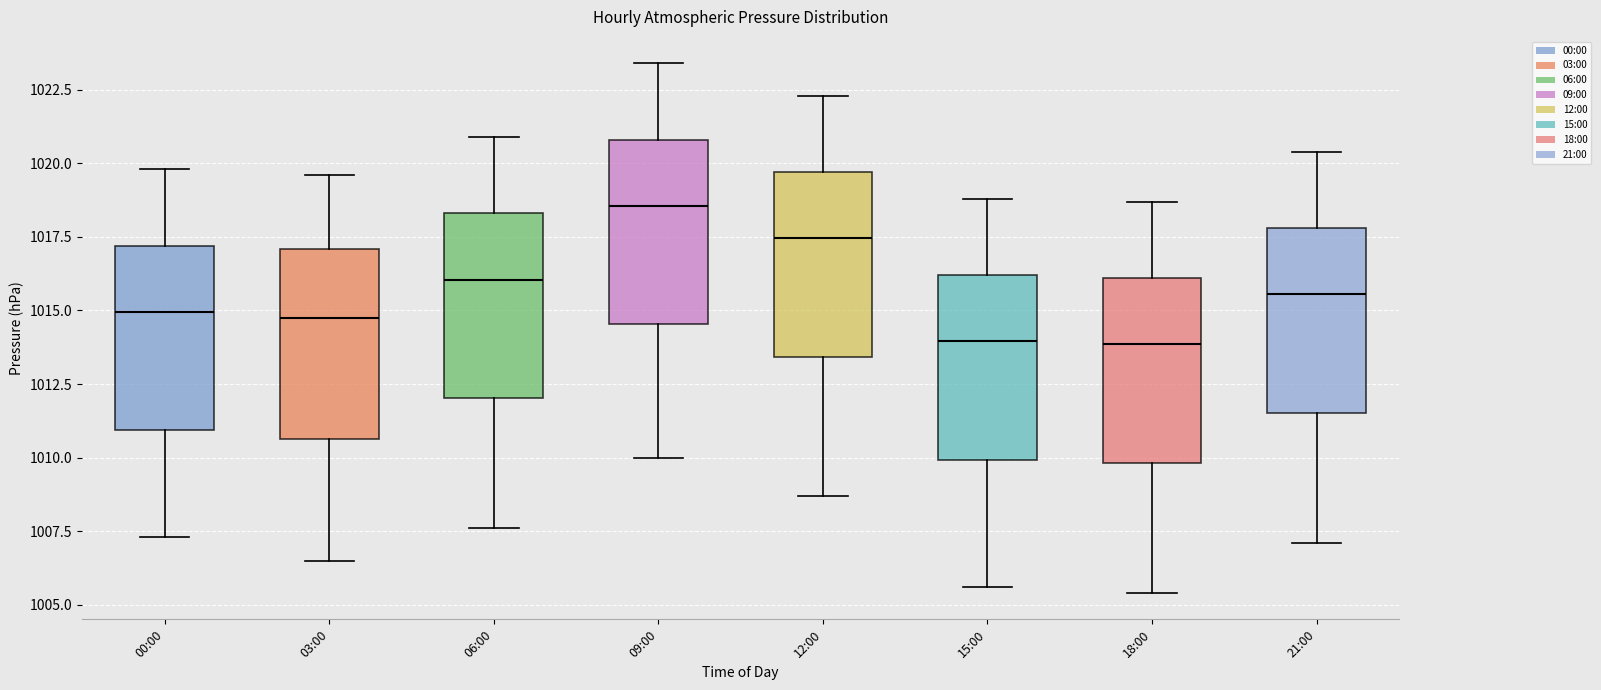

Reading left to right, transcribe this box plot: for each box, give where its median line is, the range the box spans, and where its two whiskers end, as read against the y-axis. The values are not printed on the chart, so give them approximately, as read against the axis.

00:00: median 1015.0, box 1011.0 to 1017.0, whiskers 1007.5 to 1020.0
03:00: median 1015.0, box 1010.5 to 1017.0, whiskers 1006.5 to 1019.5
06:00: median 1016.0, box 1012.0 to 1018.5, whiskers 1007.5 to 1021.0
09:00: median 1018.5, box 1014.5 to 1021.0, whiskers 1010.0 to 1023.5
12:00: median 1017.5, box 1013.5 to 1019.5, whiskers 1008.5 to 1022.5
15:00: median 1014.0, box 1010.0 to 1016.0, whiskers 1005.5 to 1019.0
18:00: median 1014.0, box 1010.0 to 1016.0, whiskers 1005.5 to 1018.5
21:00: median 1015.5, box 1011.5 to 1018.0, whiskers 1007.0 to 1020.5